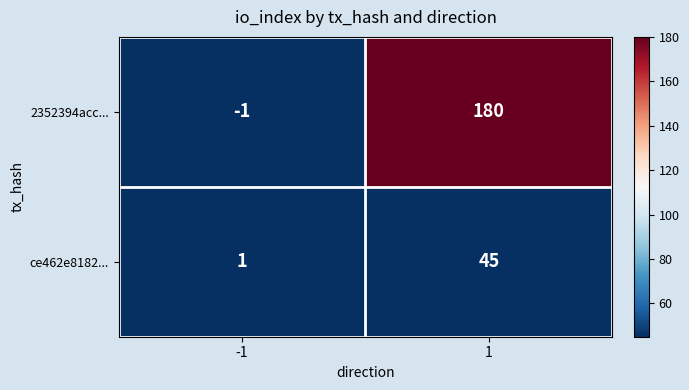

Between -1 and 1, which series saw the biggest shift?

2352394acc...